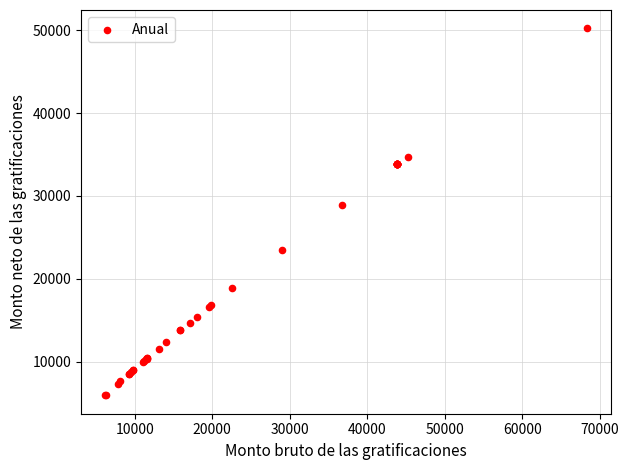

What Y value in the scatter plot is closest to 28077?

28893.3